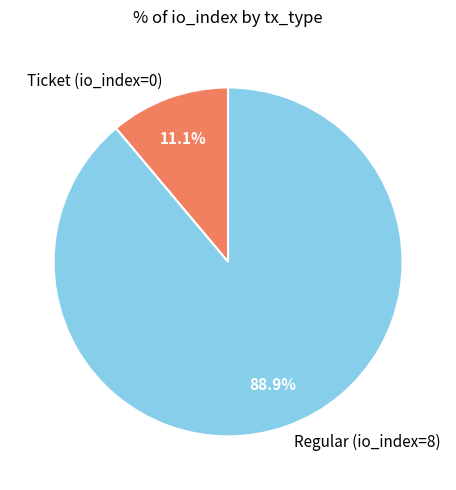

True or false: Regular (io_index=8) accounts for 96% of the total.

False